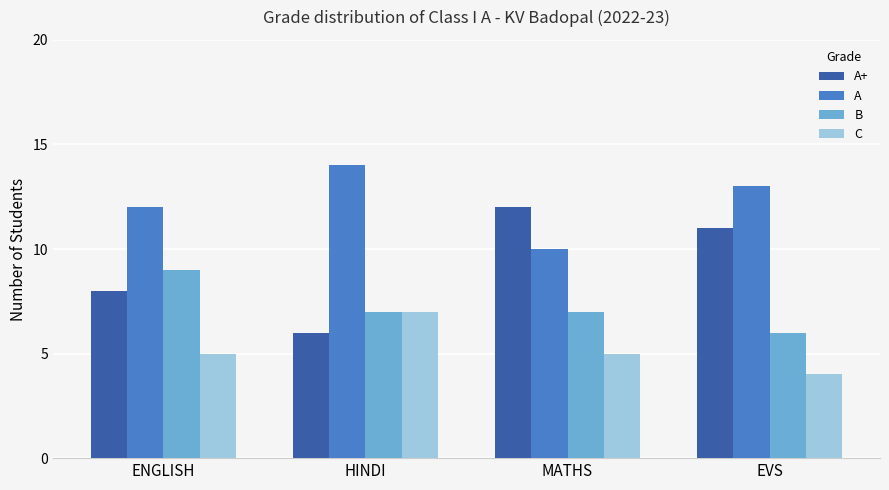

The C series shows 5 at ENGLISH. True or false?

True